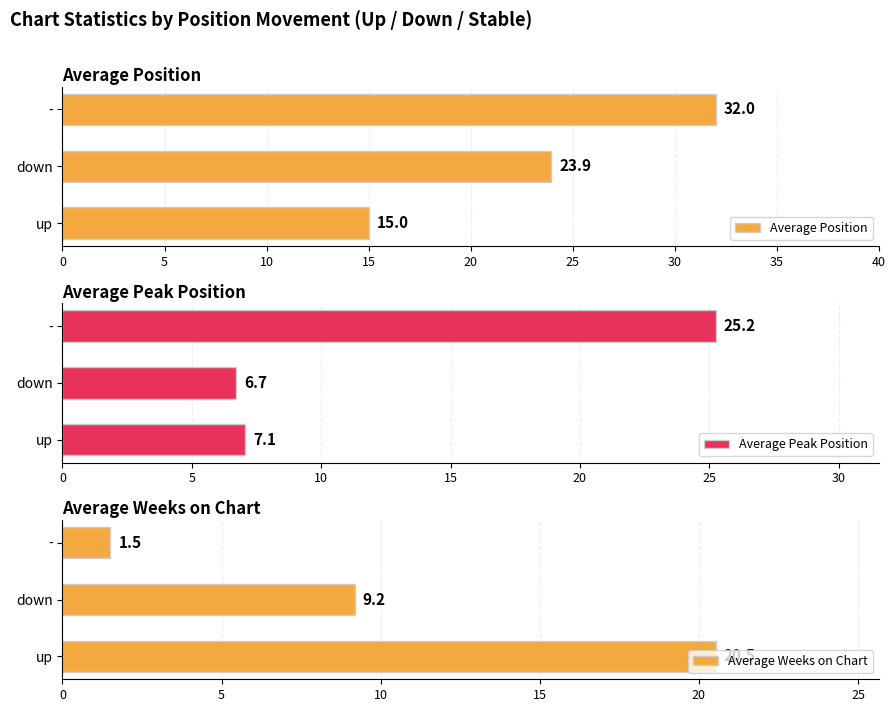

What is the sum of all Average Weeks on Chart values?

31.2